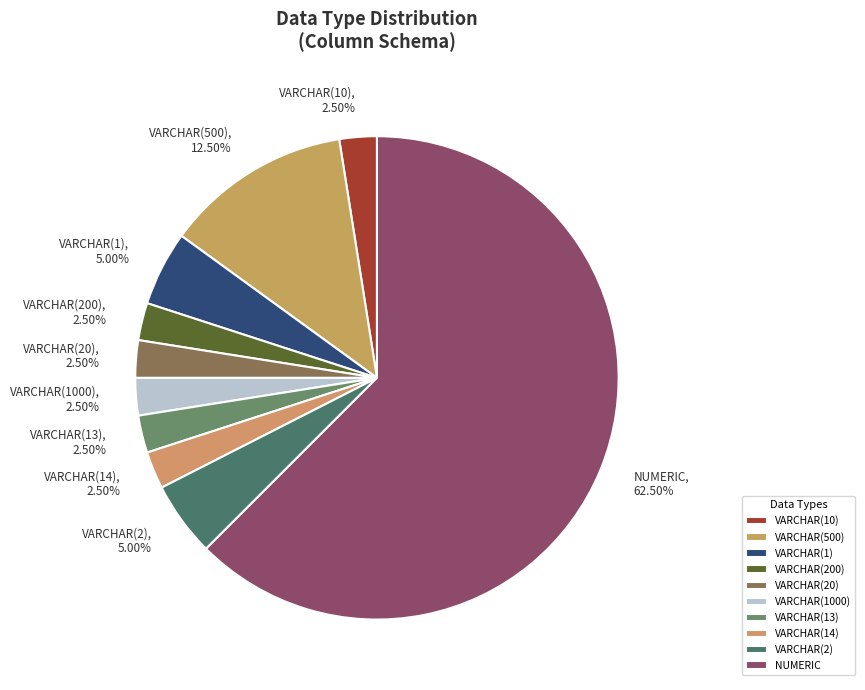

Is there a majority slice in this chart?

Yes